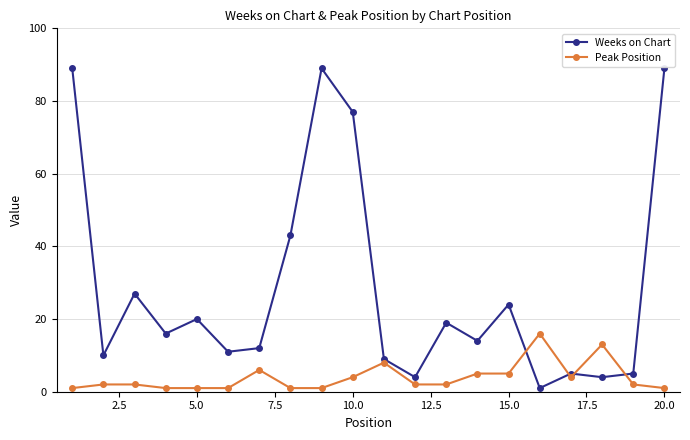

How many lines are shown in the chart?

2